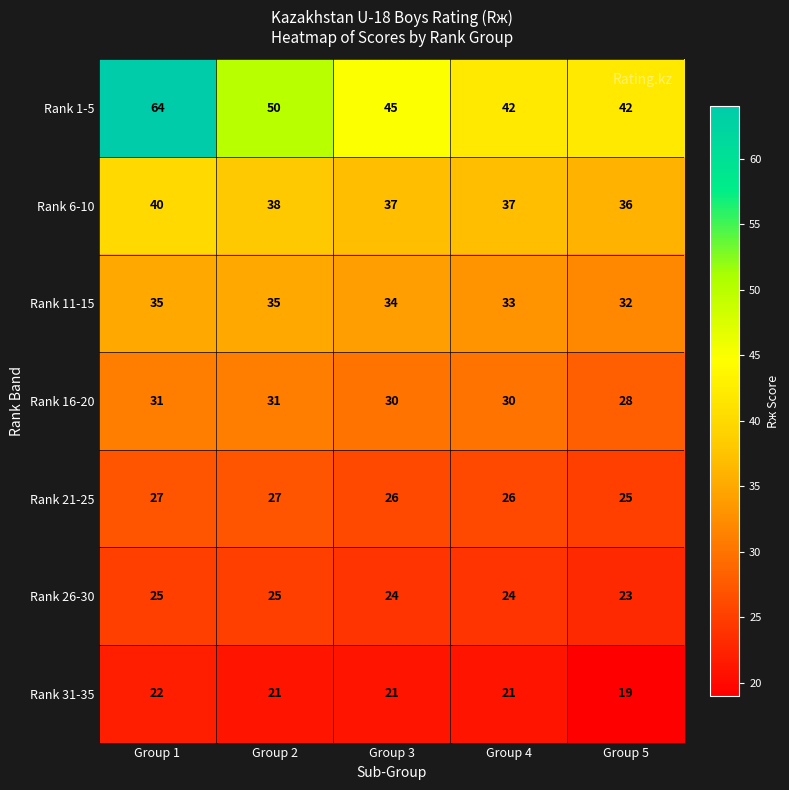

Is it true that Rank 16-20 equals 44 at Group 3?

False